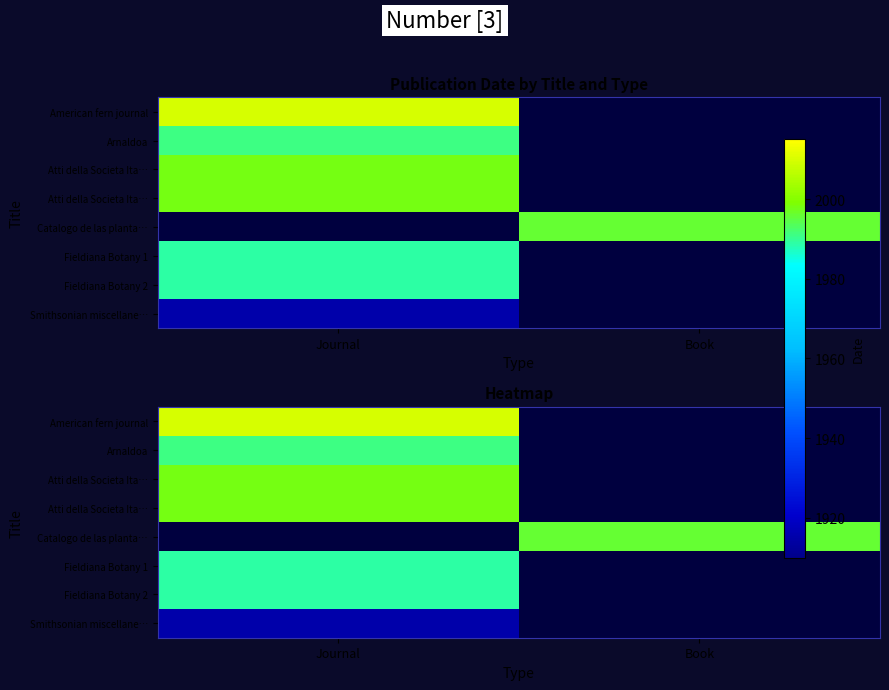

Which has a higher value, Journal or Book?

Journal